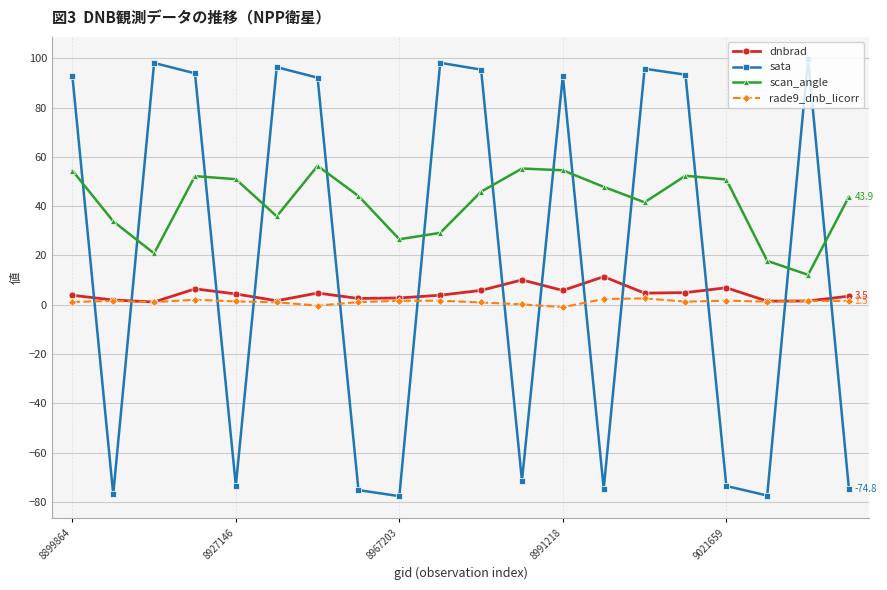

Rank the series by their maximum value, from lowest to highest.

rade9_dnb_licorr, dnbrad, scan_angle, sata